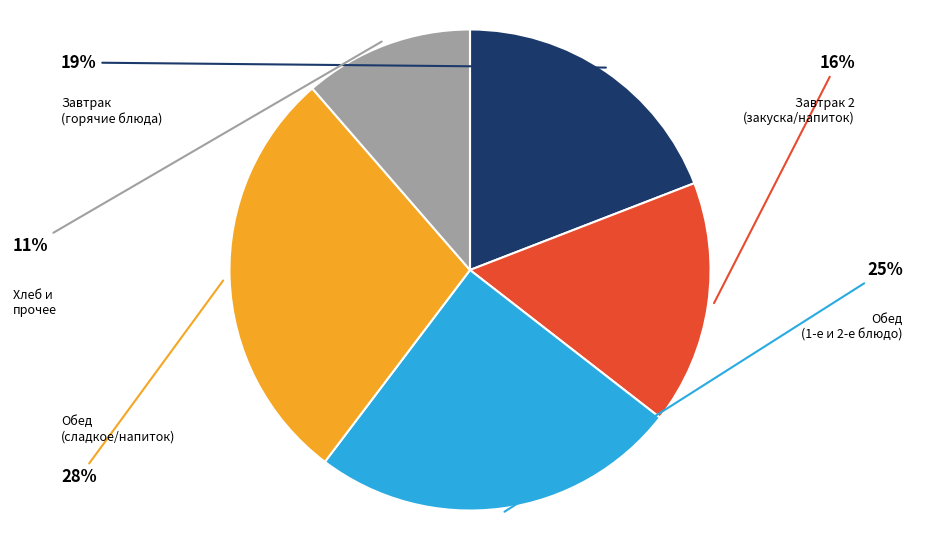

Does any single category account for the majority?

No